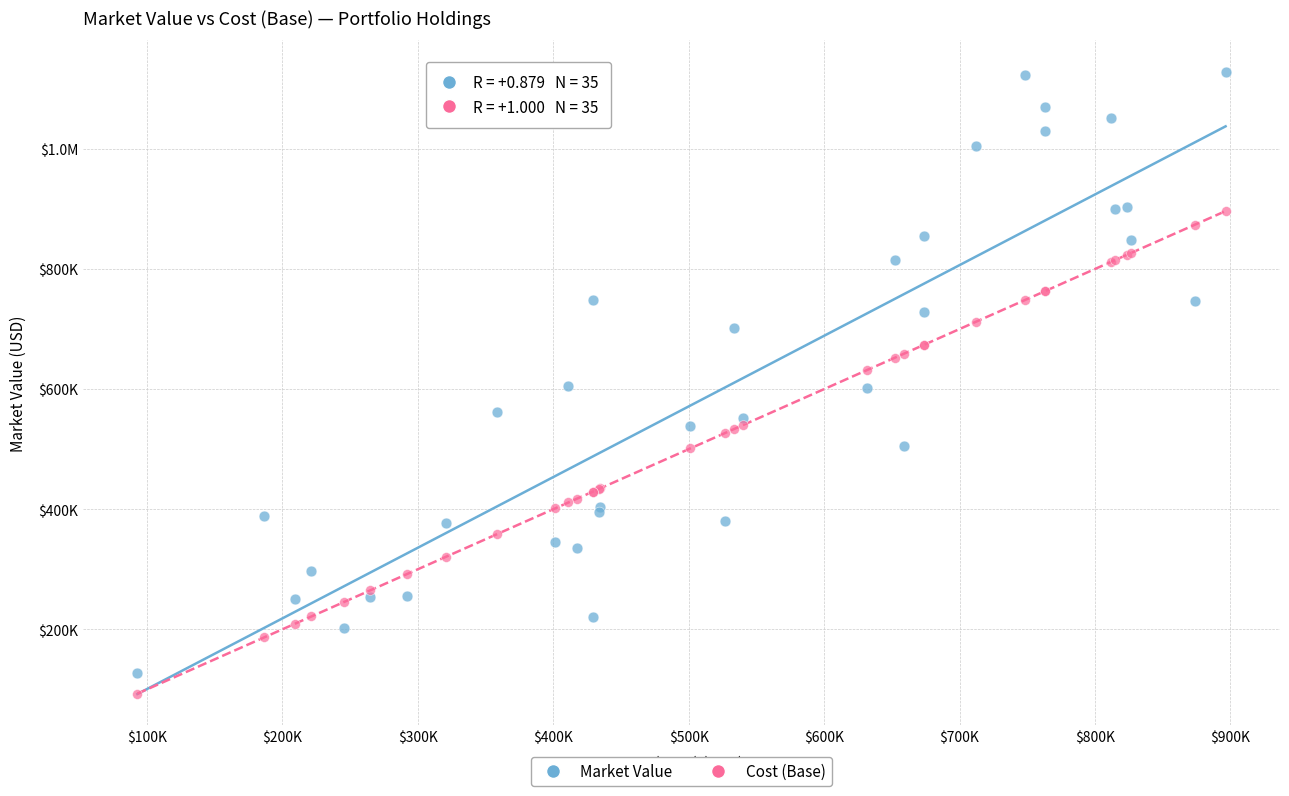

What are all the series names shown in the legend?

Market Value, Cost (Base)